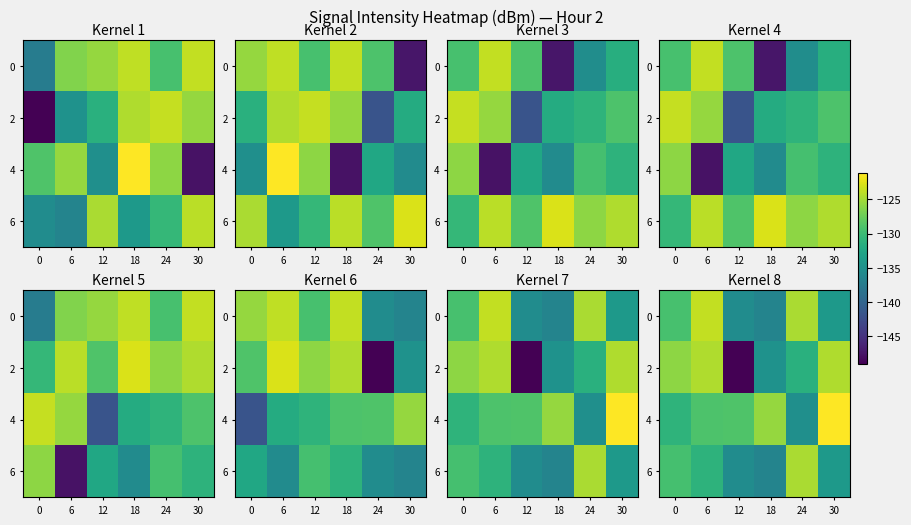

The 2 series shows -131.4 at 24. True or false?

True